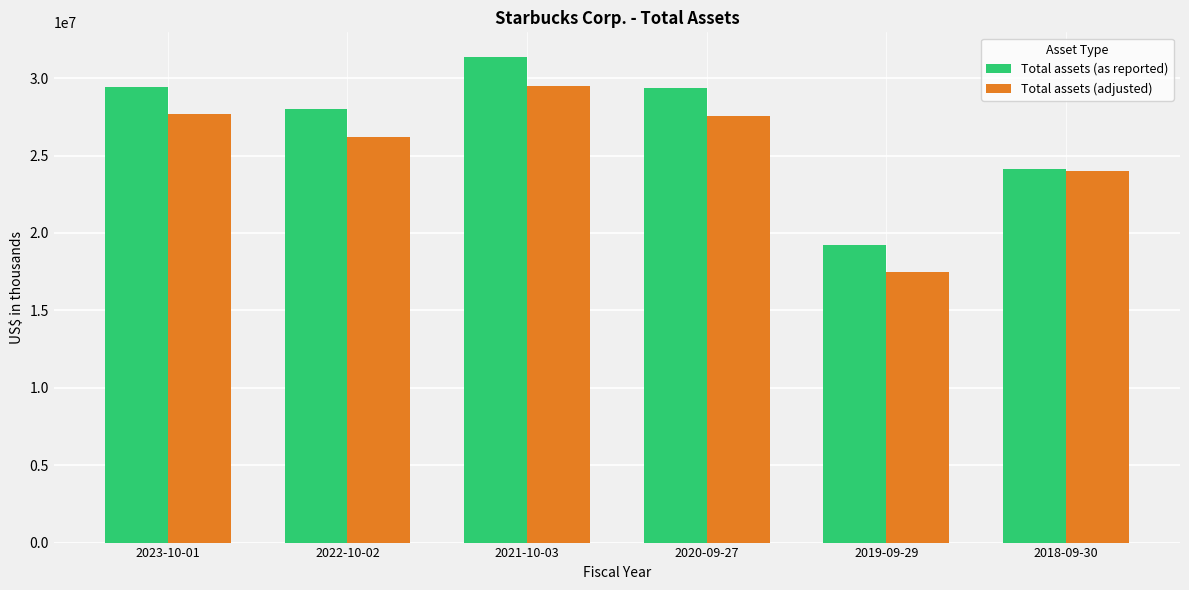

True or false: Total assets (as reported) has a value of 16249573 at 2020-09-27.

False